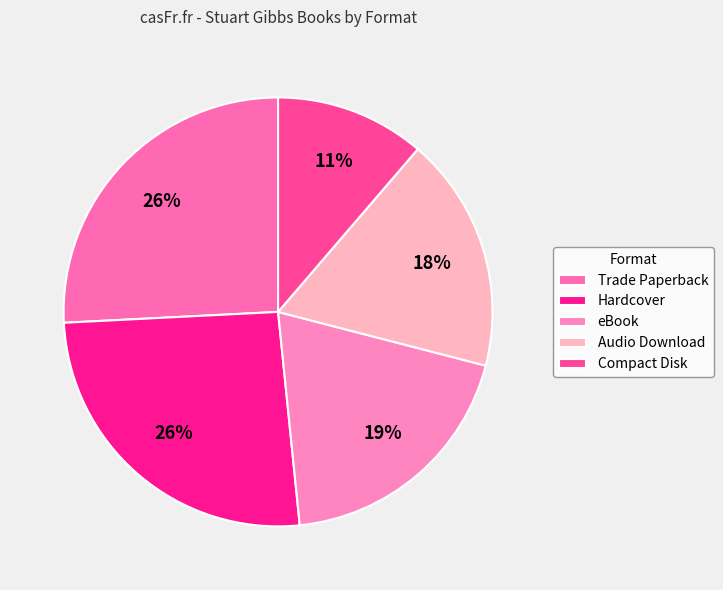

To the nearest percent, what is the average slice percentage?

20%